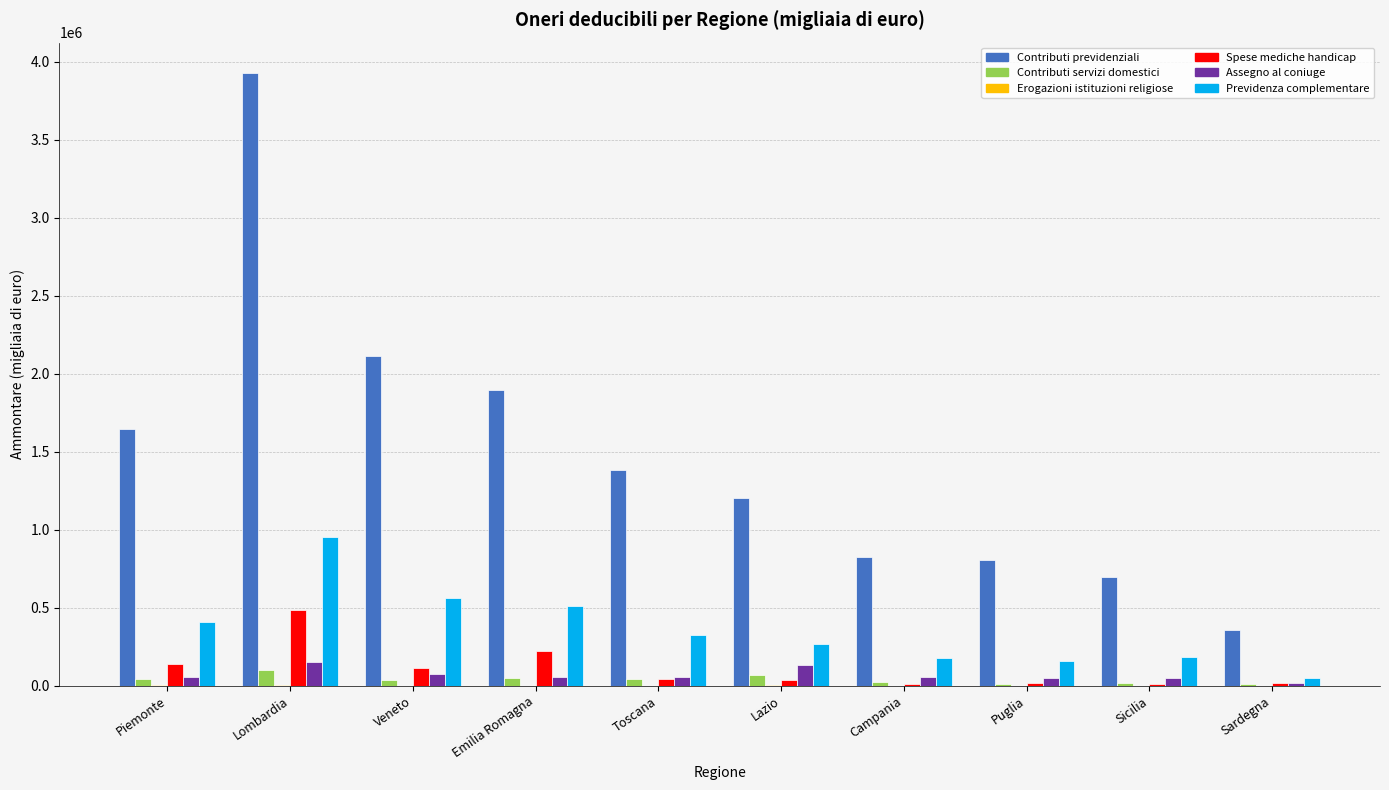

True or false: Previdenza complementare has a value of 411667 at Piemonte.

True